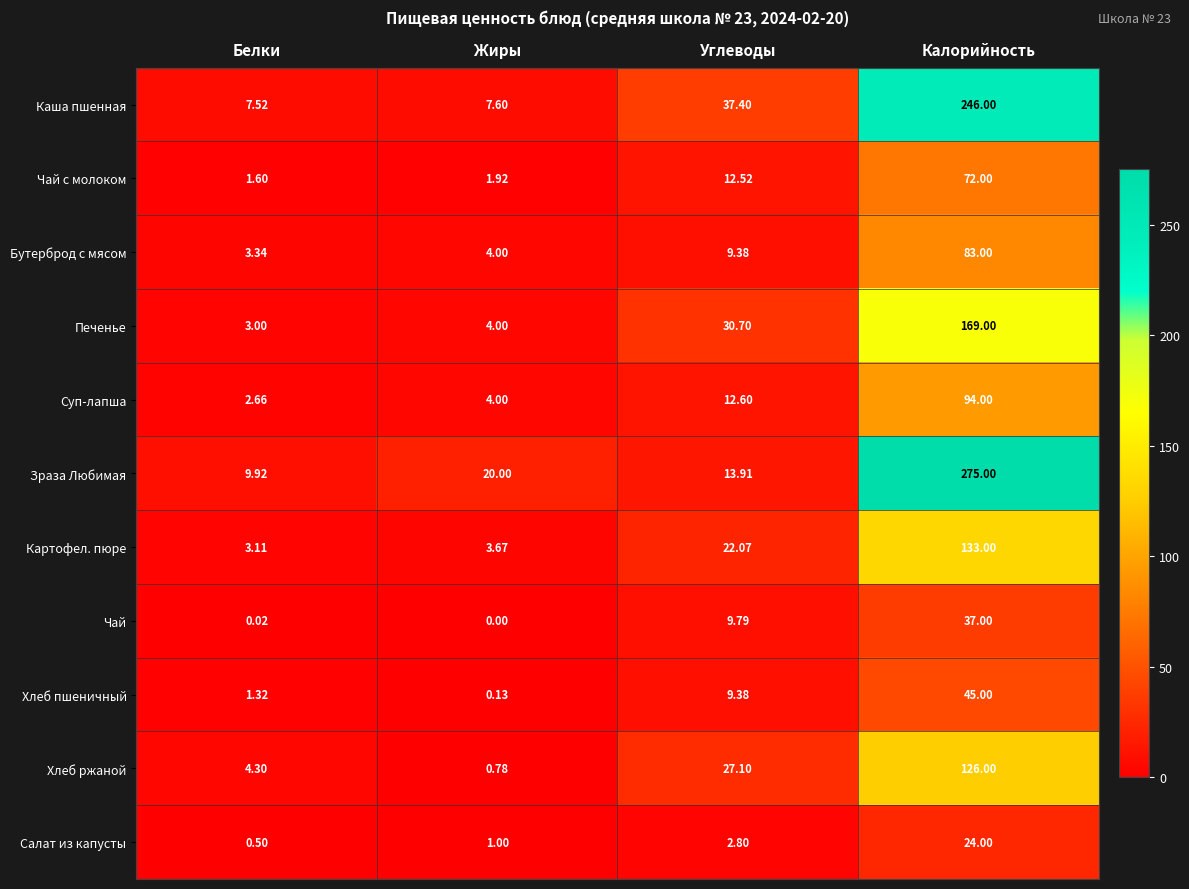

Which series has the largest total across all categories?

Зраза Любимая